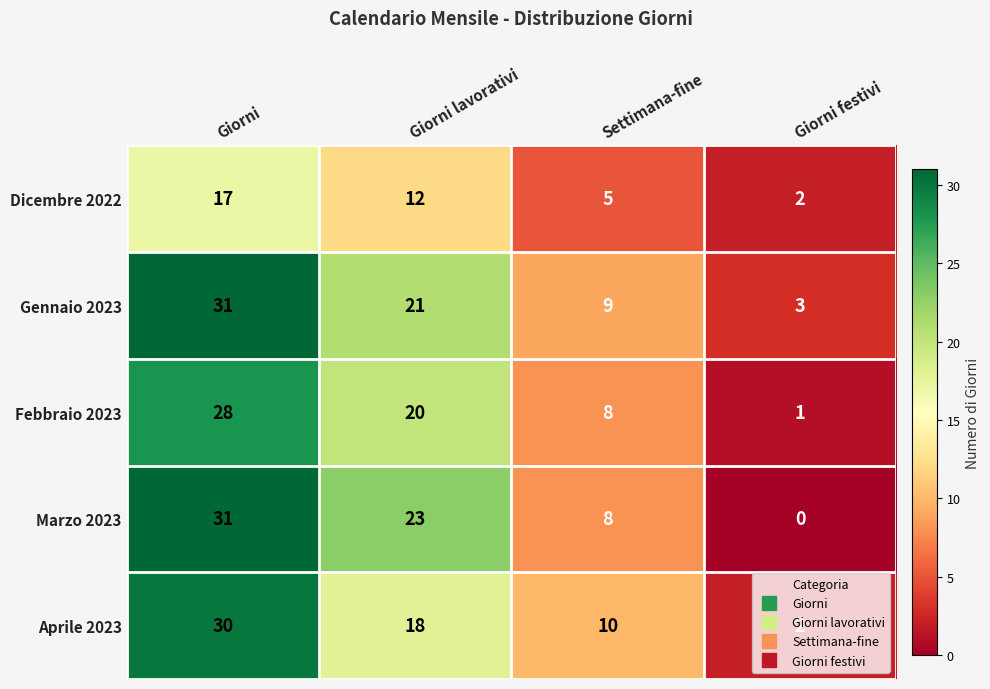

True or false: Aprile 2023 has a value of 10 at Settimana-fine.

True